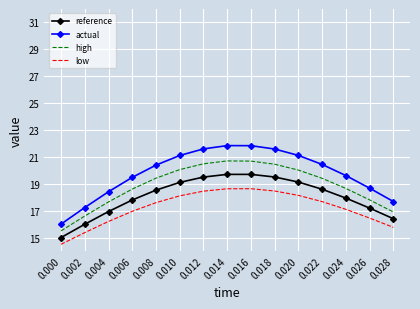

What is the sum of all reference values?

271.0